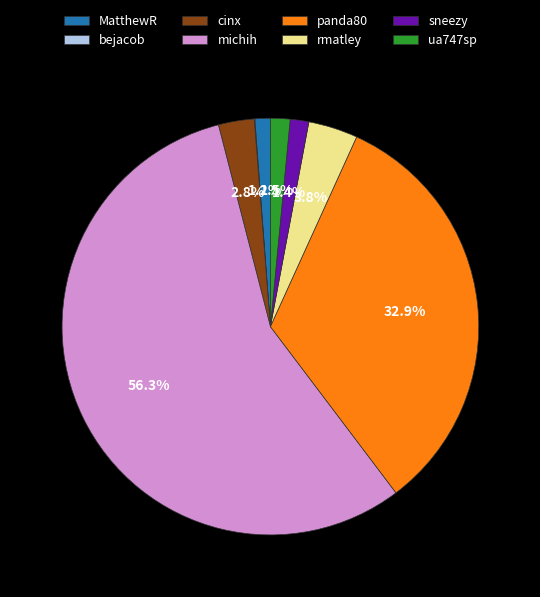

Which slice is the largest?

michih